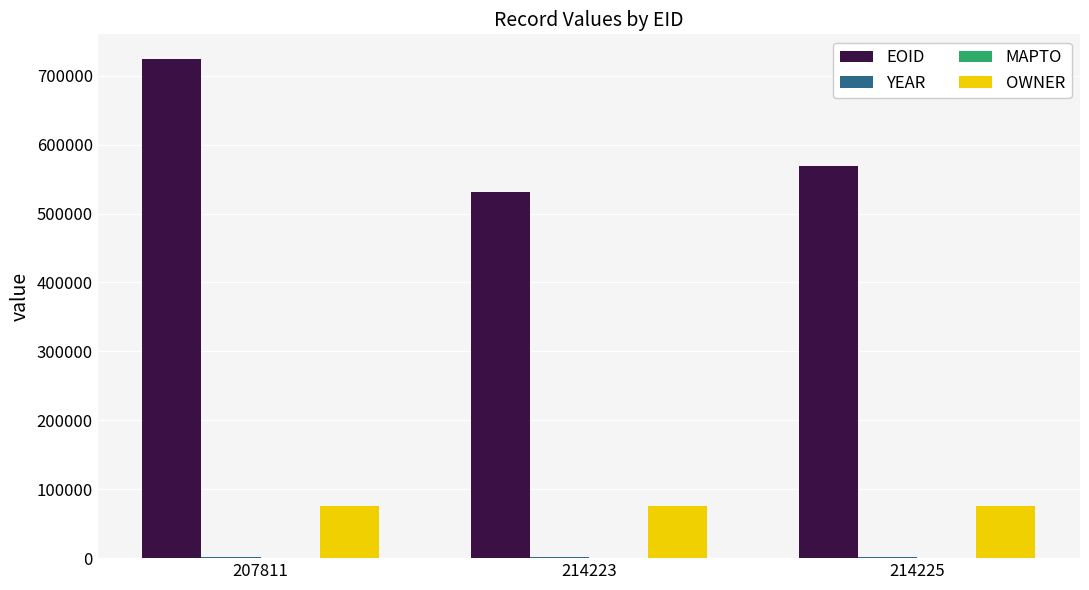

Which series has the widest spread of values?

EOID